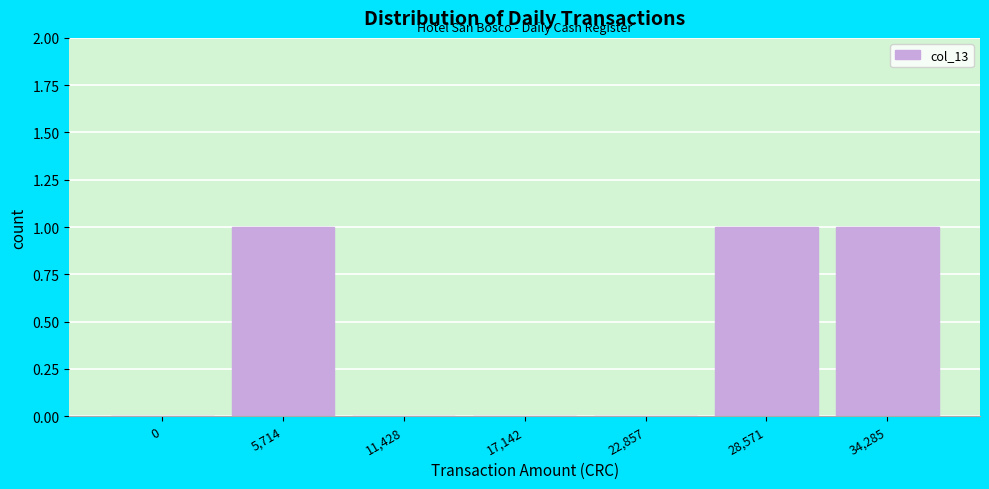

Reading right to left, what are all the values shown in this chart?

34,285=1	28,571=1	22,857=0	17,142=0	11,428=0	5,714=1	0=0